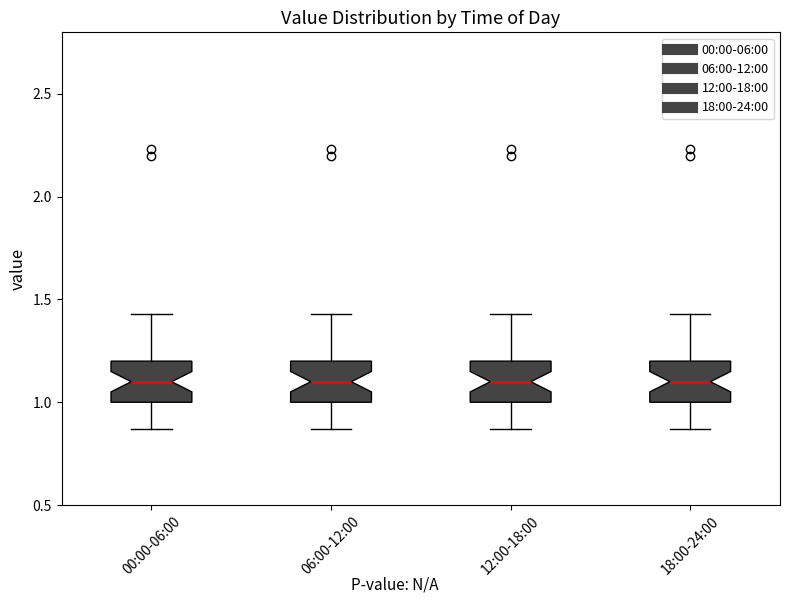

Reading left to right, read every box against the y-axis: the position of its median line, the range the box covers, and the ends of its whiskers. The values are not printed on the chart, so give them approximately, as read against the axis.

00:00-06:00: median 1.10, box 1.00 to 1.20, whiskers 0.85 to 1.45
06:00-12:00: median 1.10, box 1.00 to 1.20, whiskers 0.85 to 1.45
12:00-18:00: median 1.10, box 1.00 to 1.20, whiskers 0.85 to 1.45
18:00-24:00: median 1.10, box 1.00 to 1.20, whiskers 0.85 to 1.45